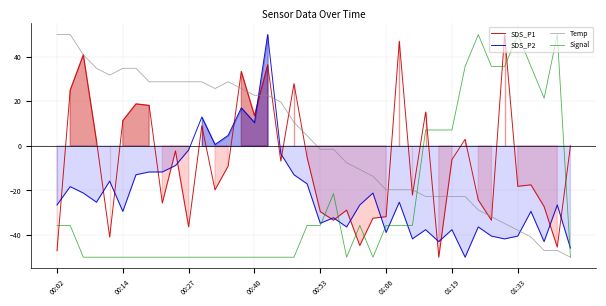

The Signal series shows -50.0 at 11. True or false?

True